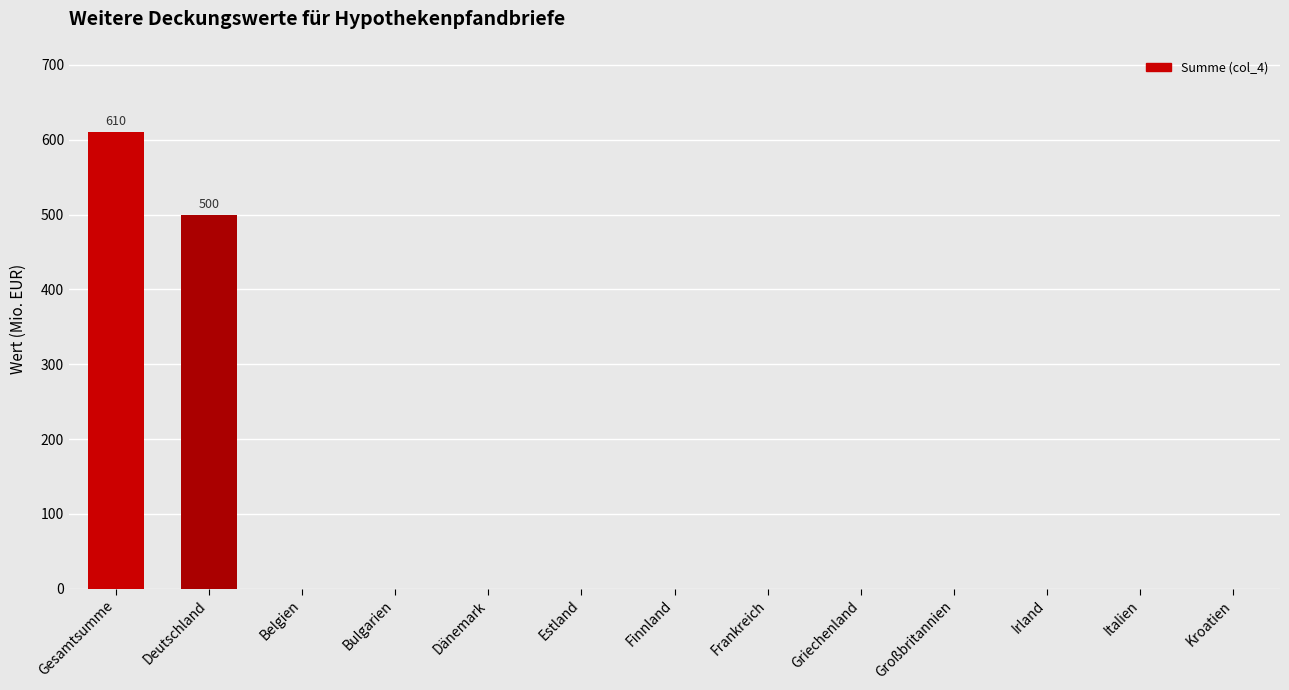

How many data points are above 0?

2